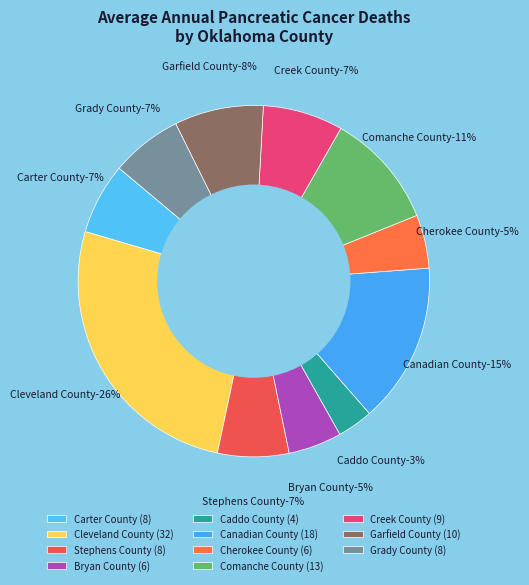

What is the change in value from Garfield County to Grady County?

-2